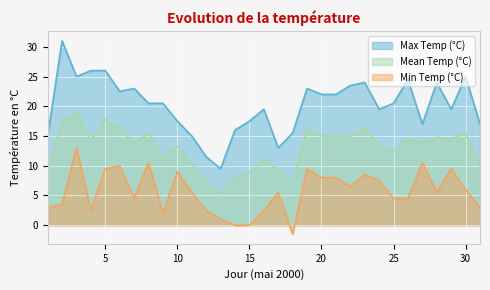

How many values in Min Temp (°C) are below zero?

1